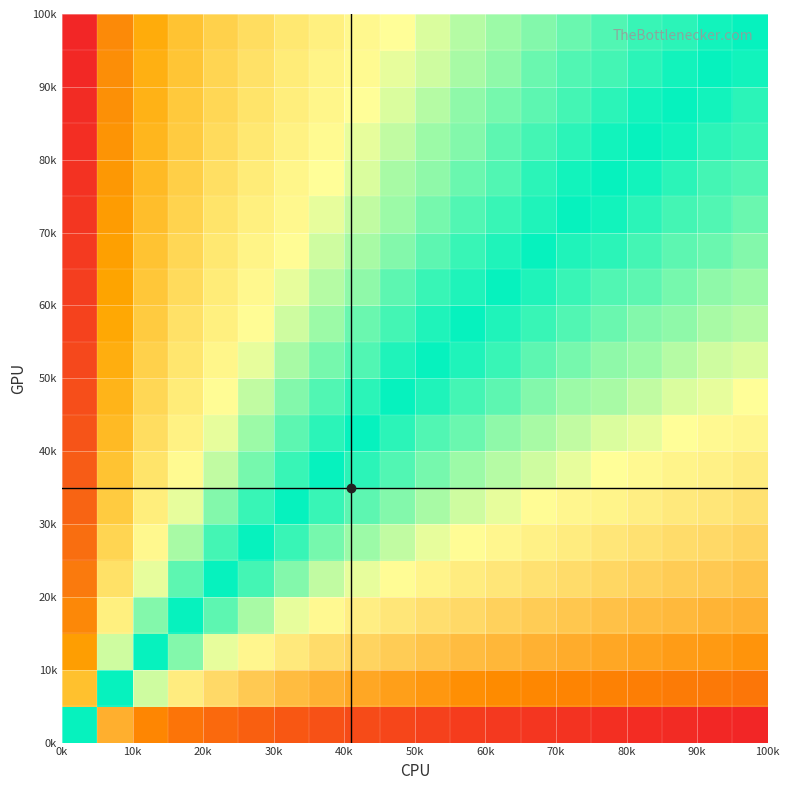

At how many categories does at least one series exceed 0?

19